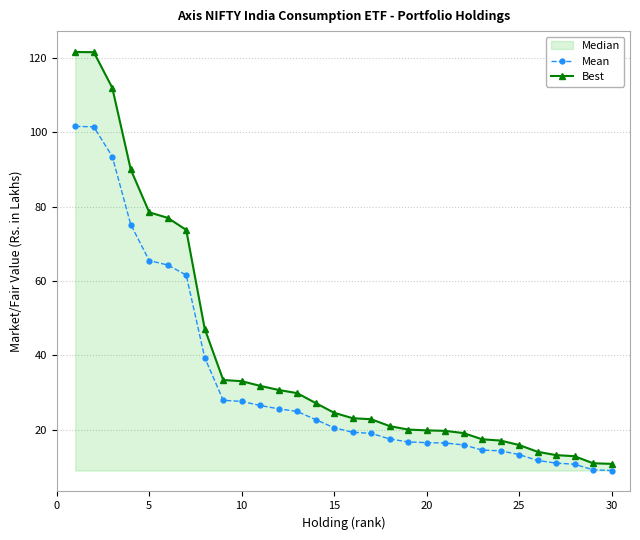

Is it true that Best equals 78.5 at 5?

True